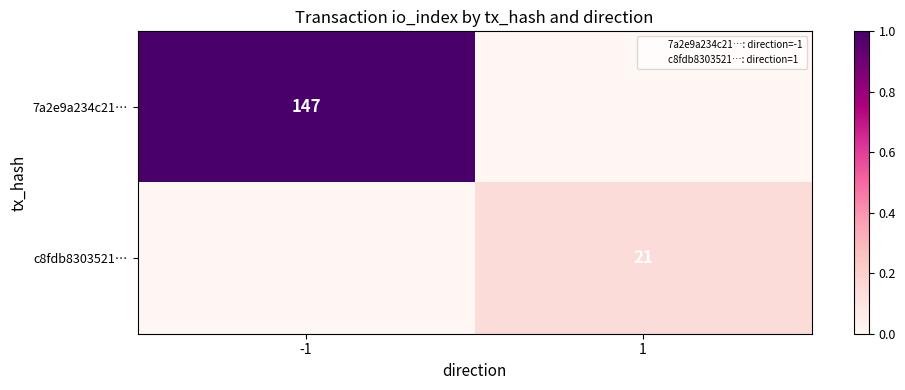

List the series in order of their peak value, lowest first.

c8fdb8303521…, 7a2e9a234c21…